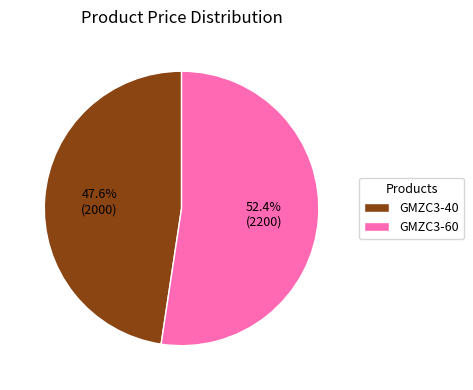

What percentage do GMZC3-40 and GMZC3-60 together represent?

100.0%